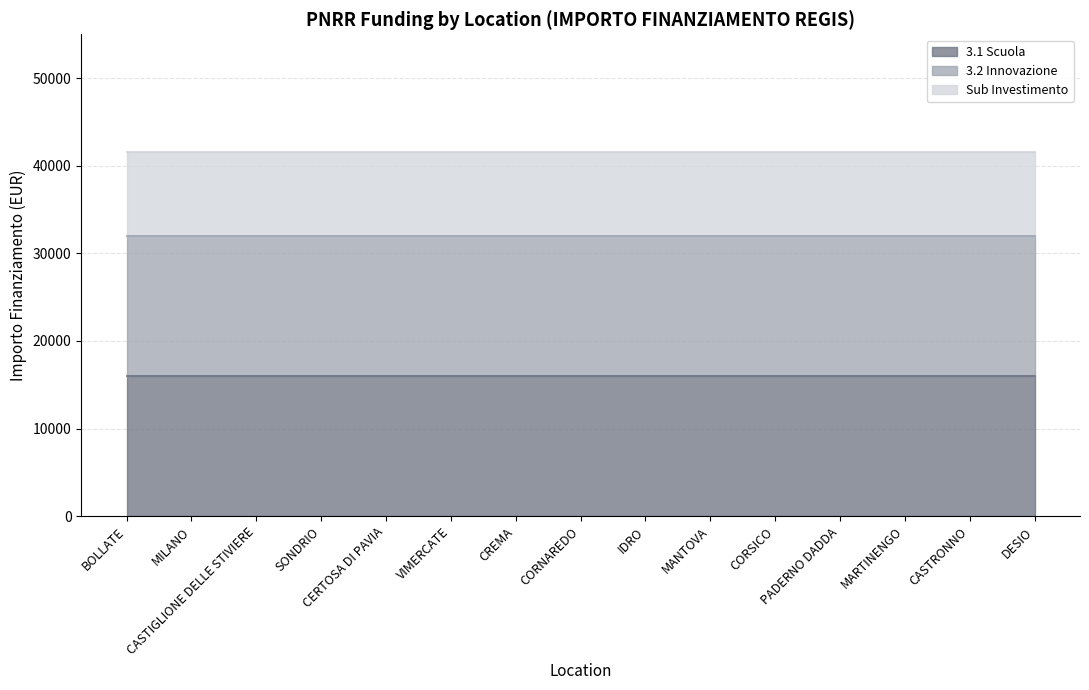

True or false: Sub Investimento and 3.2 Innovazione cross at least once.

False